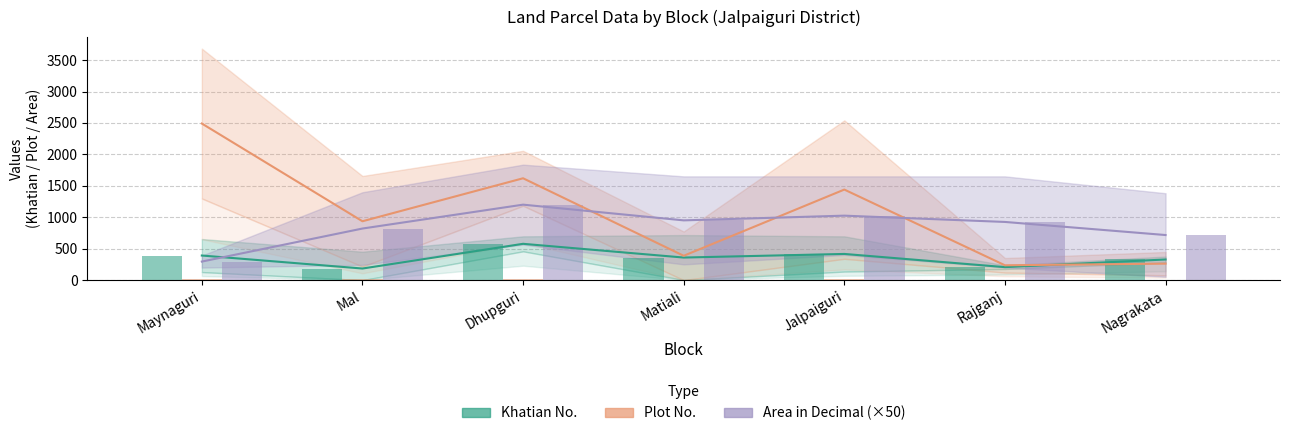

At which category does the chart reach its minimum across all series?

Mal